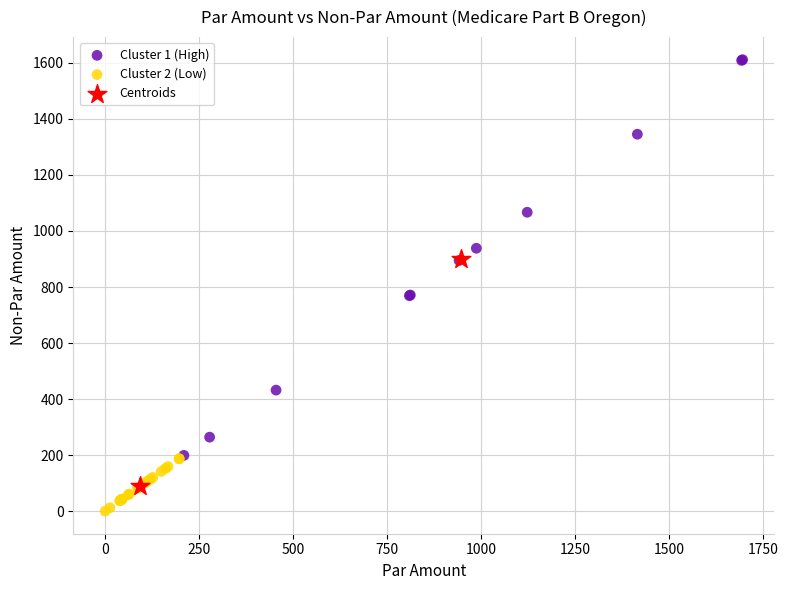

Which series reaches the maximum Y coordinate?

Cluster 1 (High)